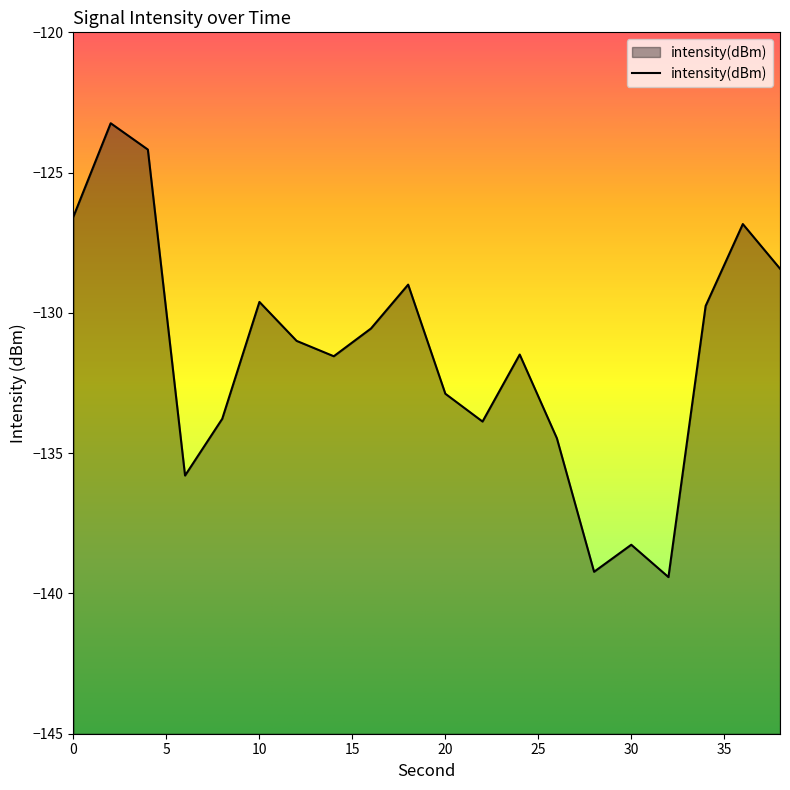

The value at 12 is -131.0. True or false?

True